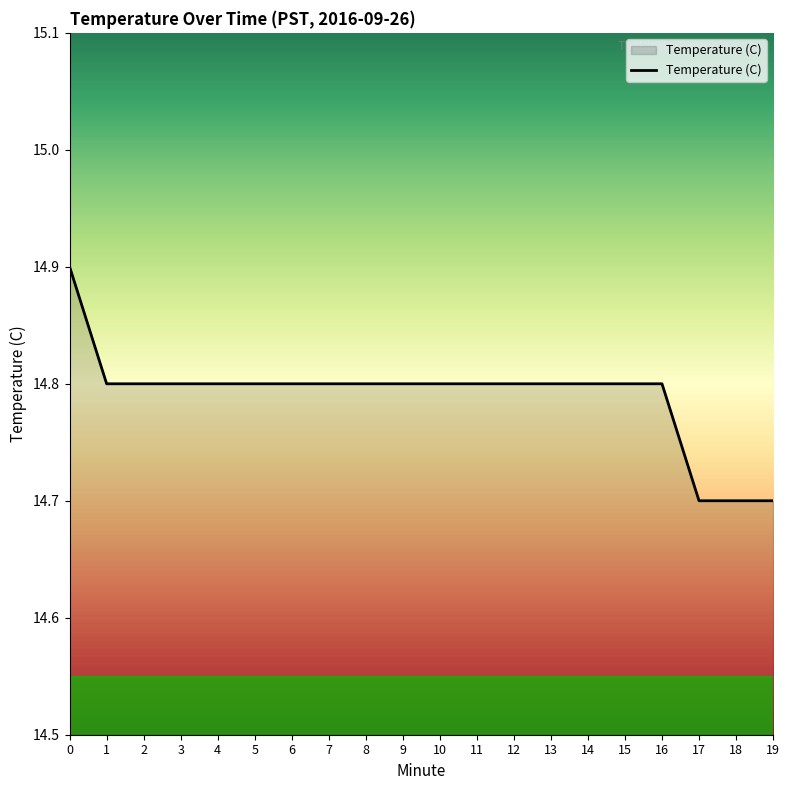

What is the ratio of the value at 1 to the value at 17?

1.0